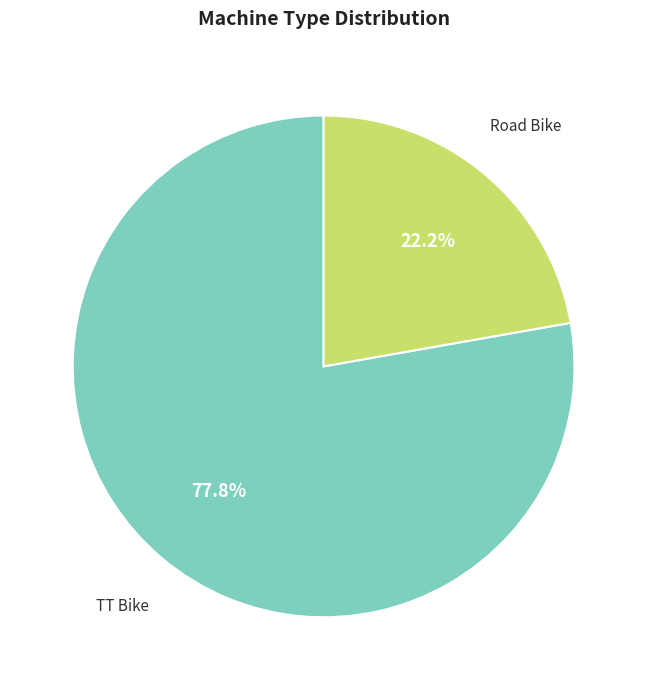

How many slices are in this pie chart?

2